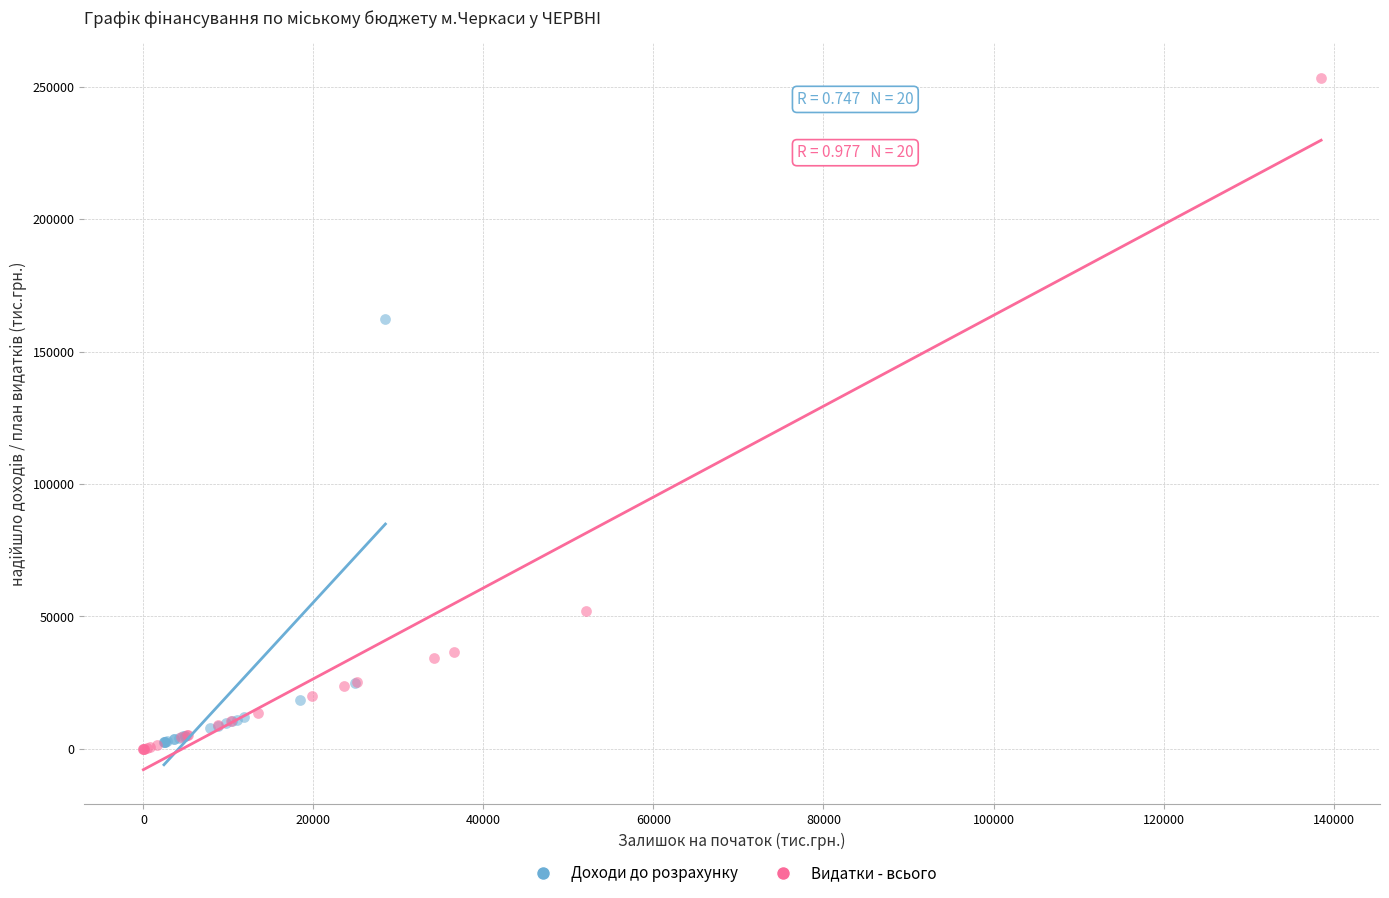

Which series has the largest Y range (max minus min)?

Видатки - всього